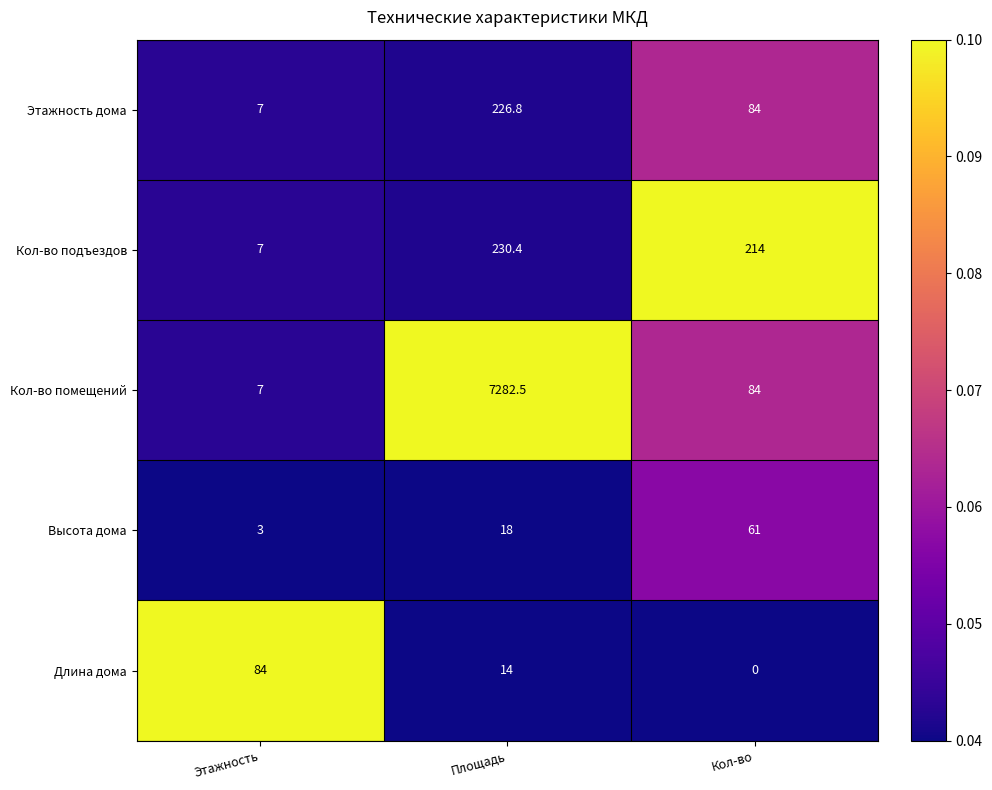

Read the Кол-во подъездов value at Этажность.

7.0